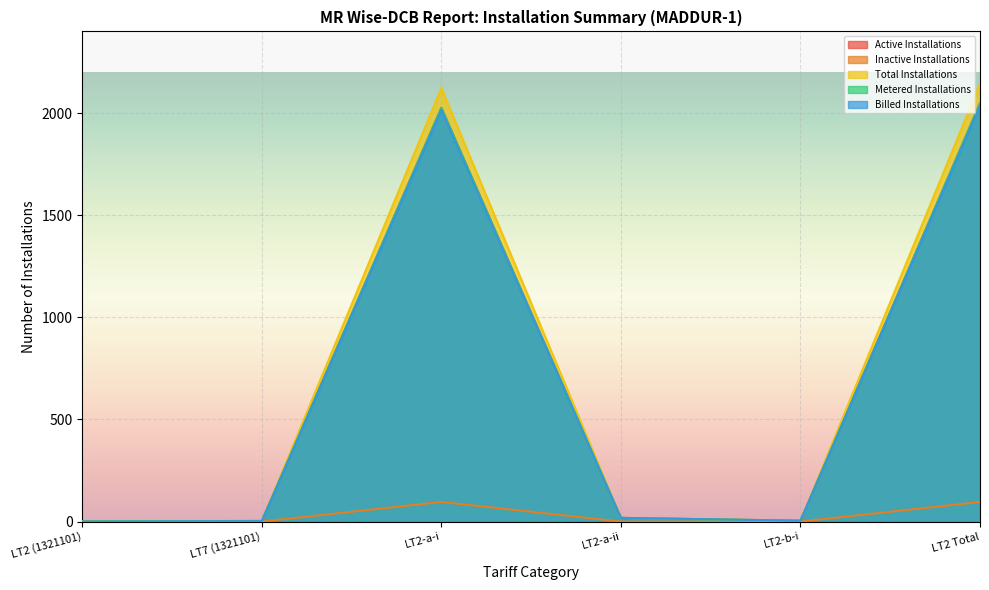

True or false: Billed Installations has more than 2 points higher than both neighbors.

False